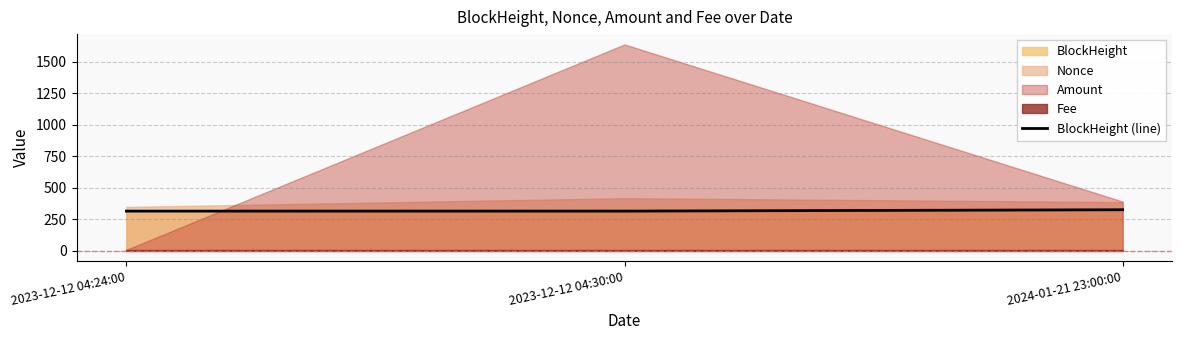

The chart shows a value of 323.8 at 2024-01-21 23:00:00. True or false?

True